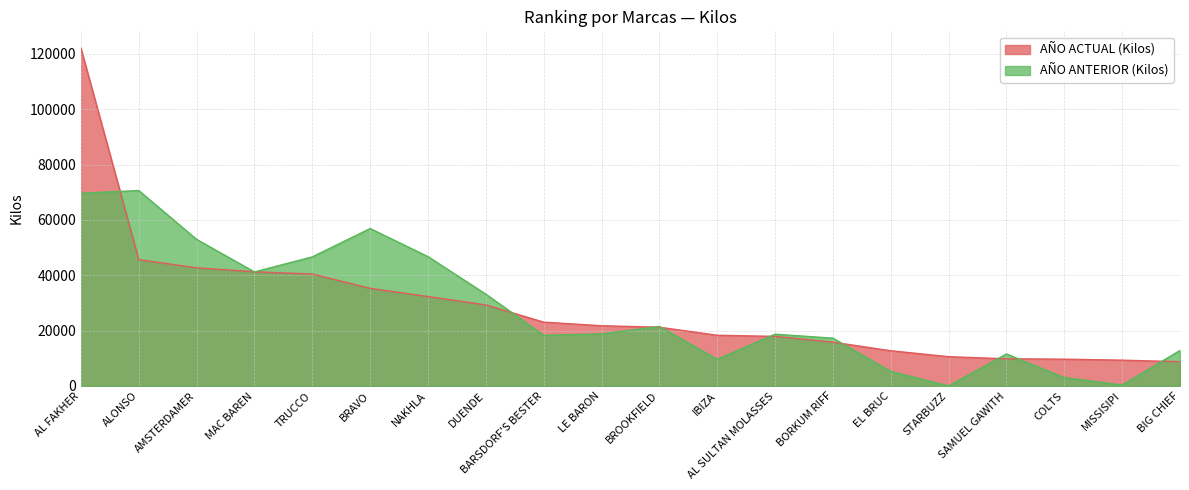

How many positive values does the AÑO ANTERIOR (Kilos) series have?

19